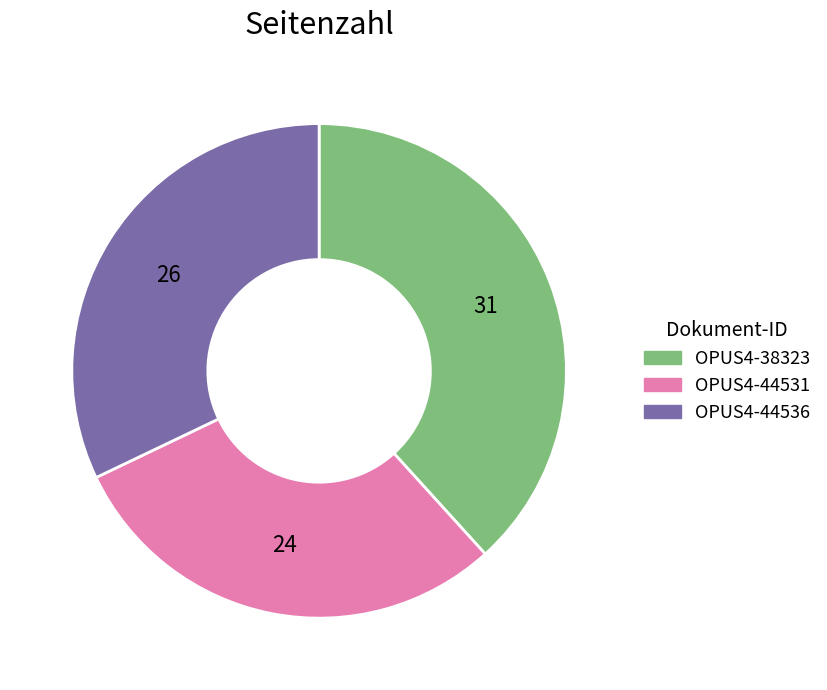

Do OPUS4-44536 and OPUS4-38323 together represent more than half of the pie?

Yes